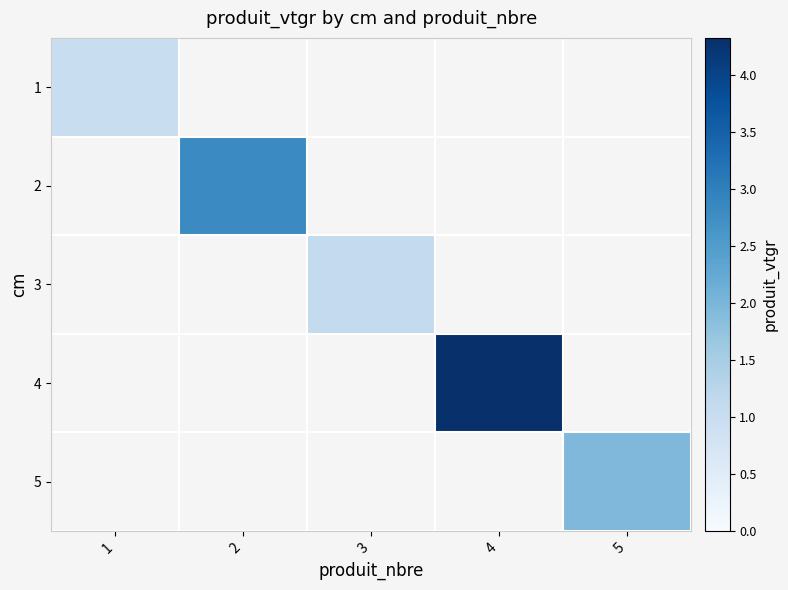

The 5 series shows 3.4 at 5. True or false?

False